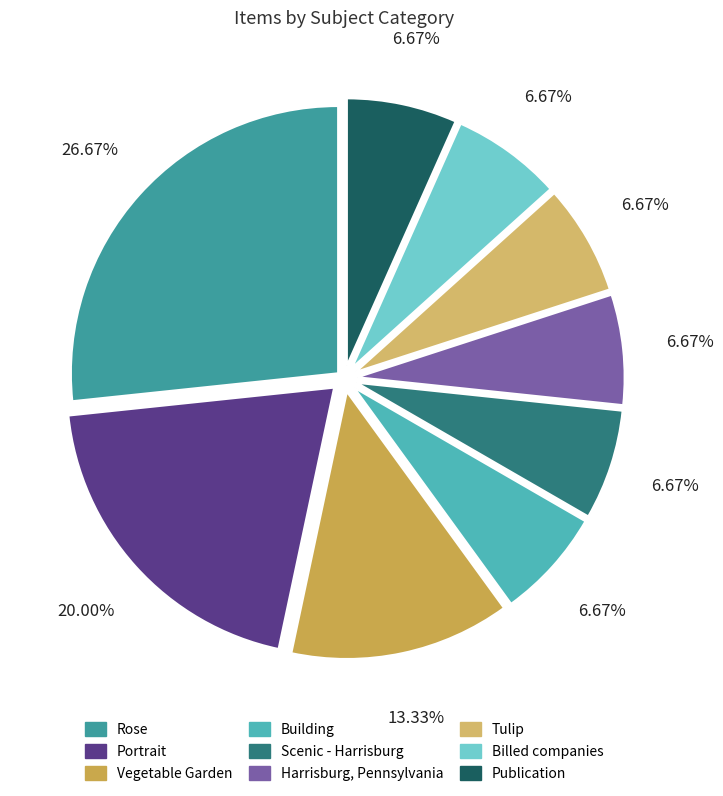

True or false: Harrisburg, Pennsylvania accounts for 20% of the total.

False